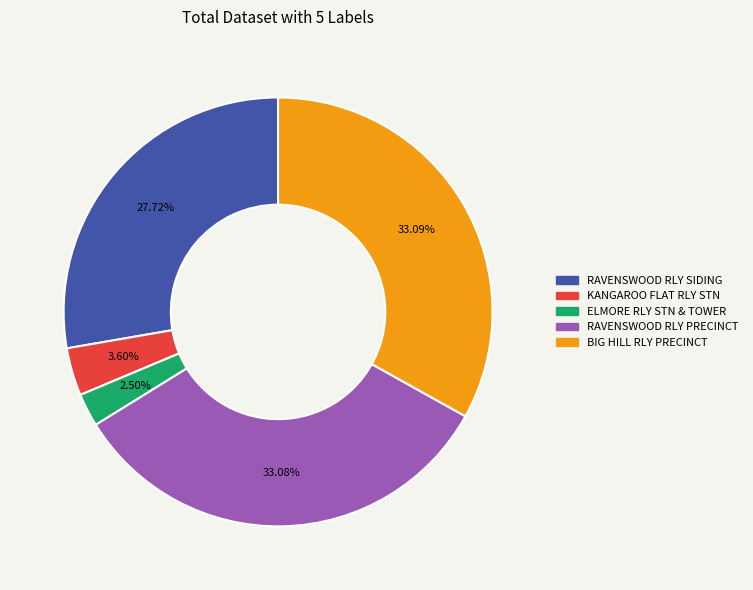

Is there a majority slice in this chart?

No